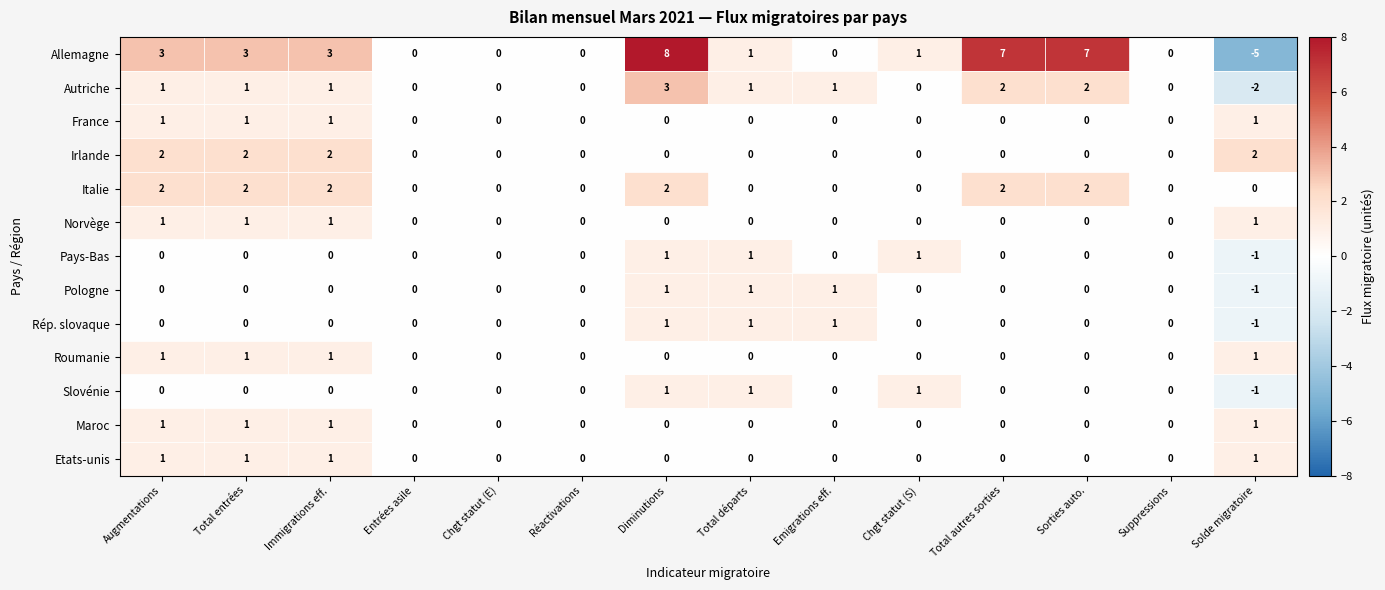

How many data points does each series have?

14